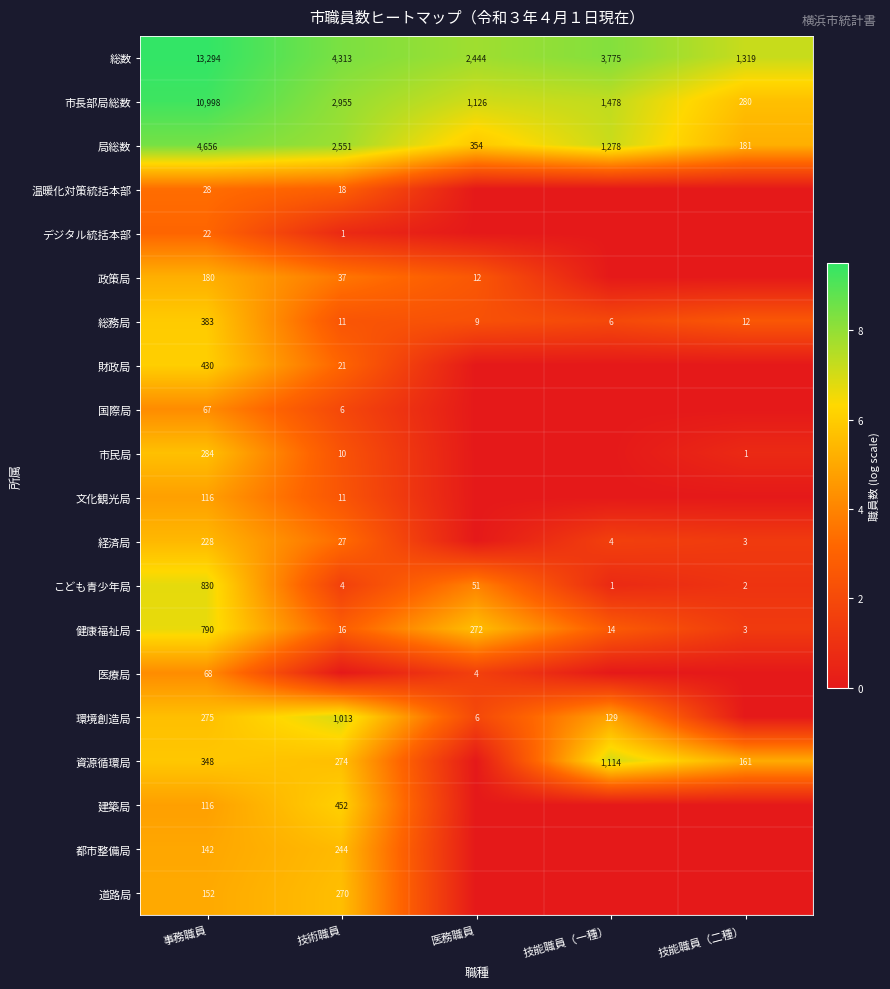

List the labels in order of 総務局 value, largest first.

事務職員, 技能職員（二種）, 技術職員, 医務職員, 技能職員（一種）